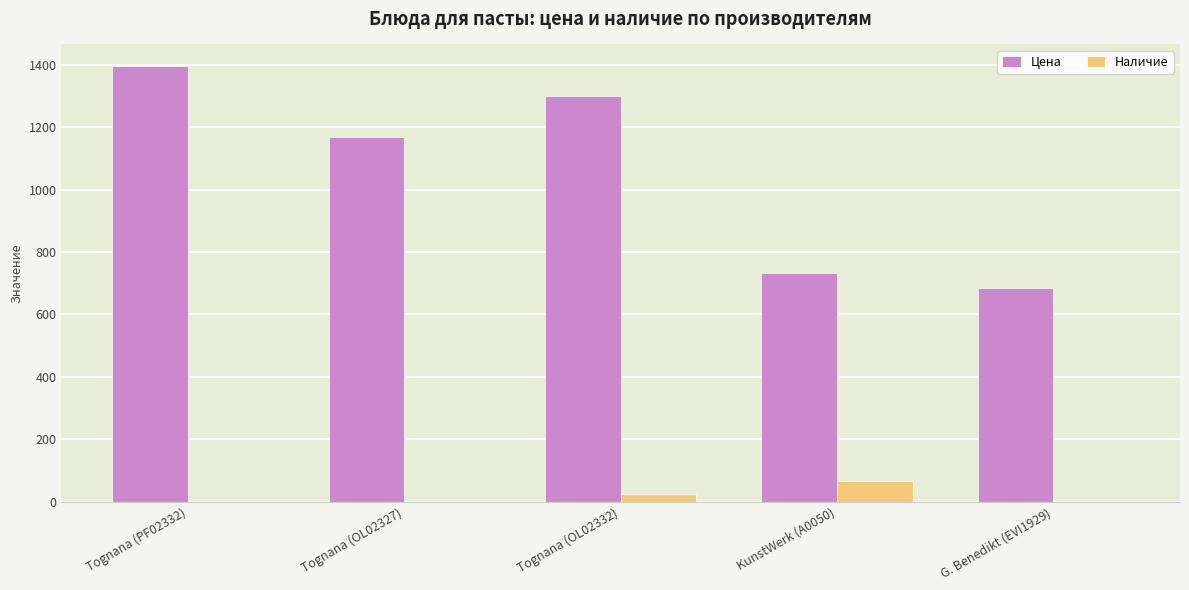

Reading right to left, what are all the values shown in this chart?

Цена: G. Benedikt (EVI1929)=685	KunstWerk (A0050)=733	Tognana (OL02332)=1301	Tognana (OL02327)=1168	Tognana (PF02332)=1395
Наличие: G. Benedikt (EVI1929)=0	KunstWerk (A0050)=66	Tognana (OL02332)=24	Tognana (OL02327)=0	Tognana (PF02332)=0